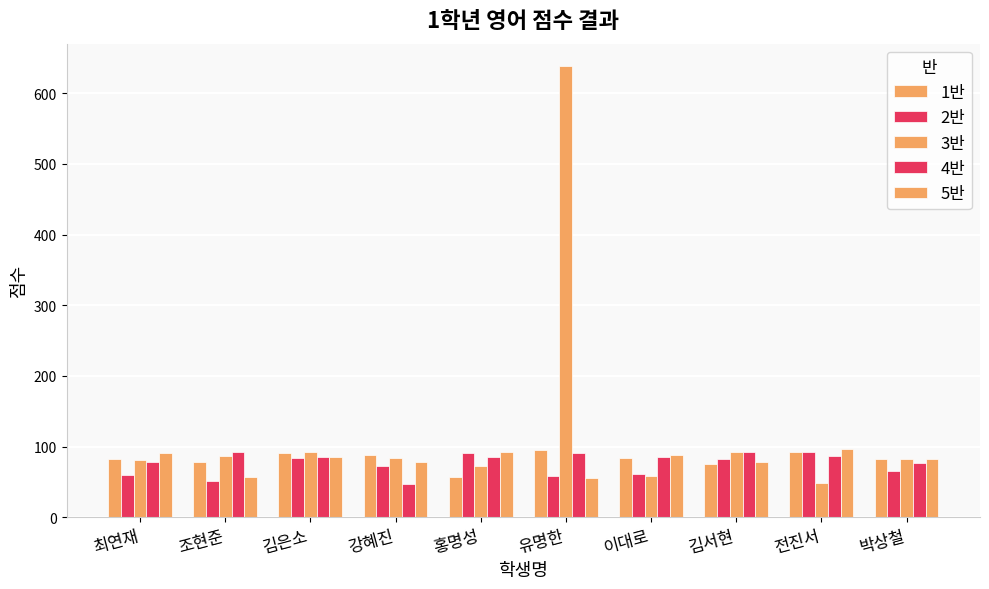

Is the value of 5반 at 홍명성 greater than the value of 1반 at 이대로?

Yes